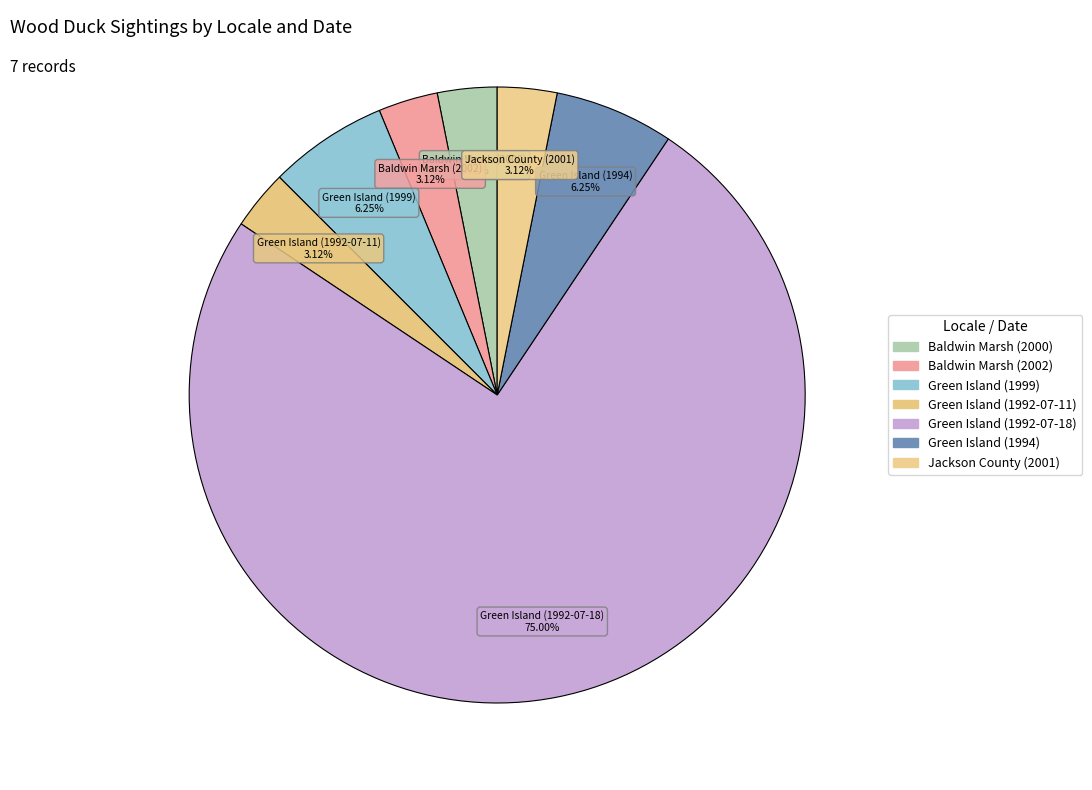

What is the largest slice in the pie chart?

Green Island (1992-07-18)